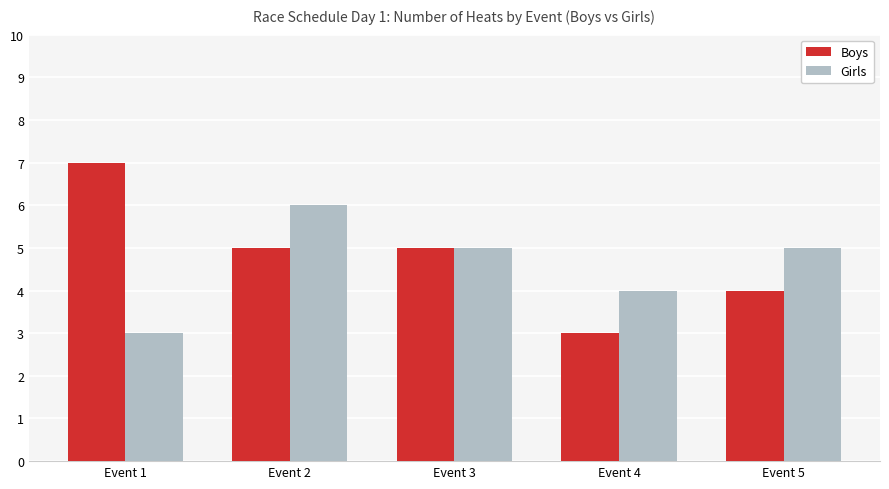

What is the difference between the maximum and second lowest values in the Girls series?

2